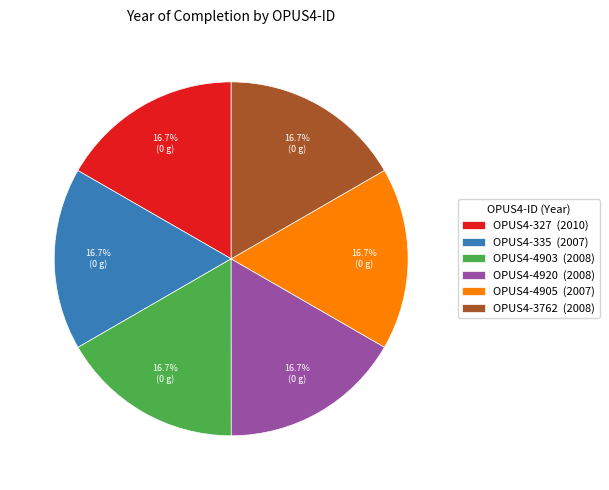

Approximately how many times larger is the value at OPUS4-4903 (2008) compared to OPUS4-4905 (2007)?

1.0